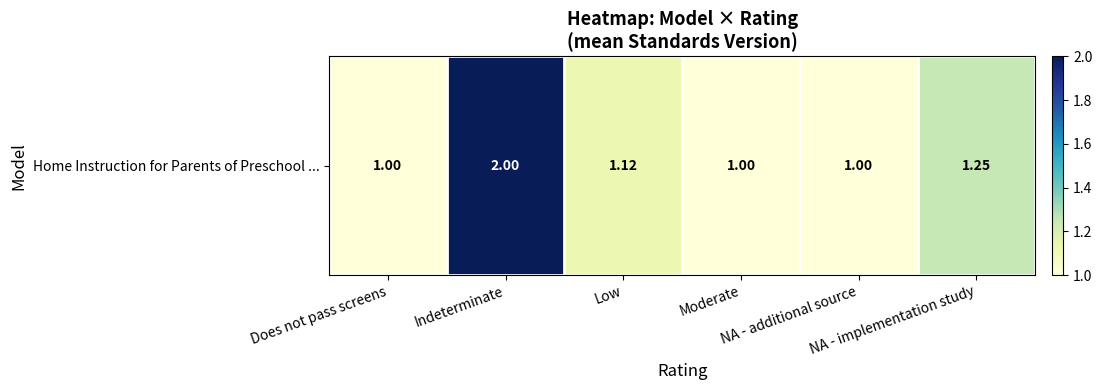

Reading left to right, list all the values displayed in this chart.

Does not pass screens=1.0	Indeterminate=2.0	Low=1.1	Moderate=1.0	NA - additional source=1.0	NA - implementation study=1.2